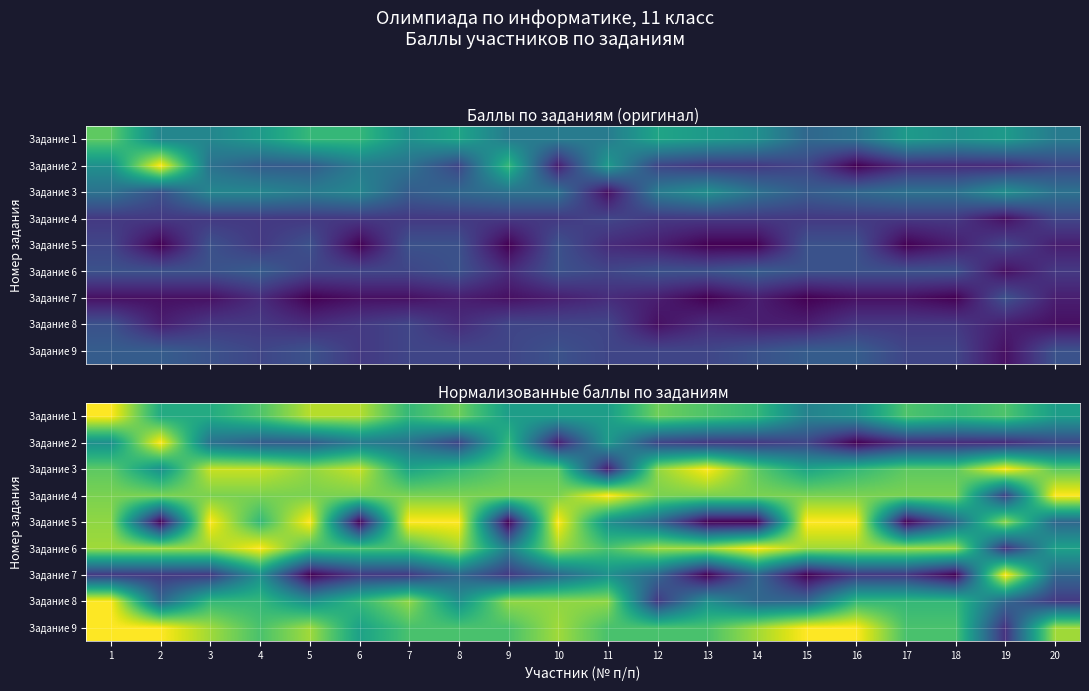

Rank the categories by Задание 2 value from lowest to highest.

16, 10, 17, 18, 19, 13, 14, 8, 12, 15, 20, 4, 5, 3, 7, 6, 1, 11, 9, 2